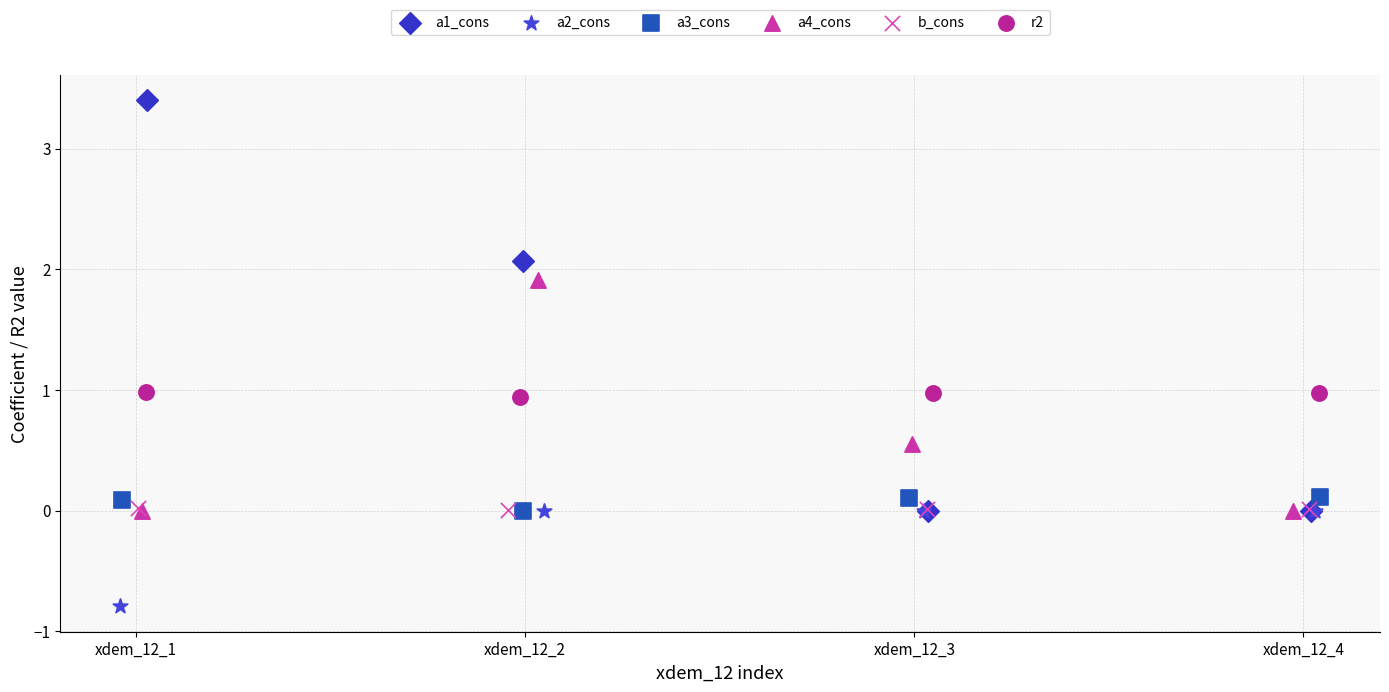

Which series contains the highest Y value?

a1_cons